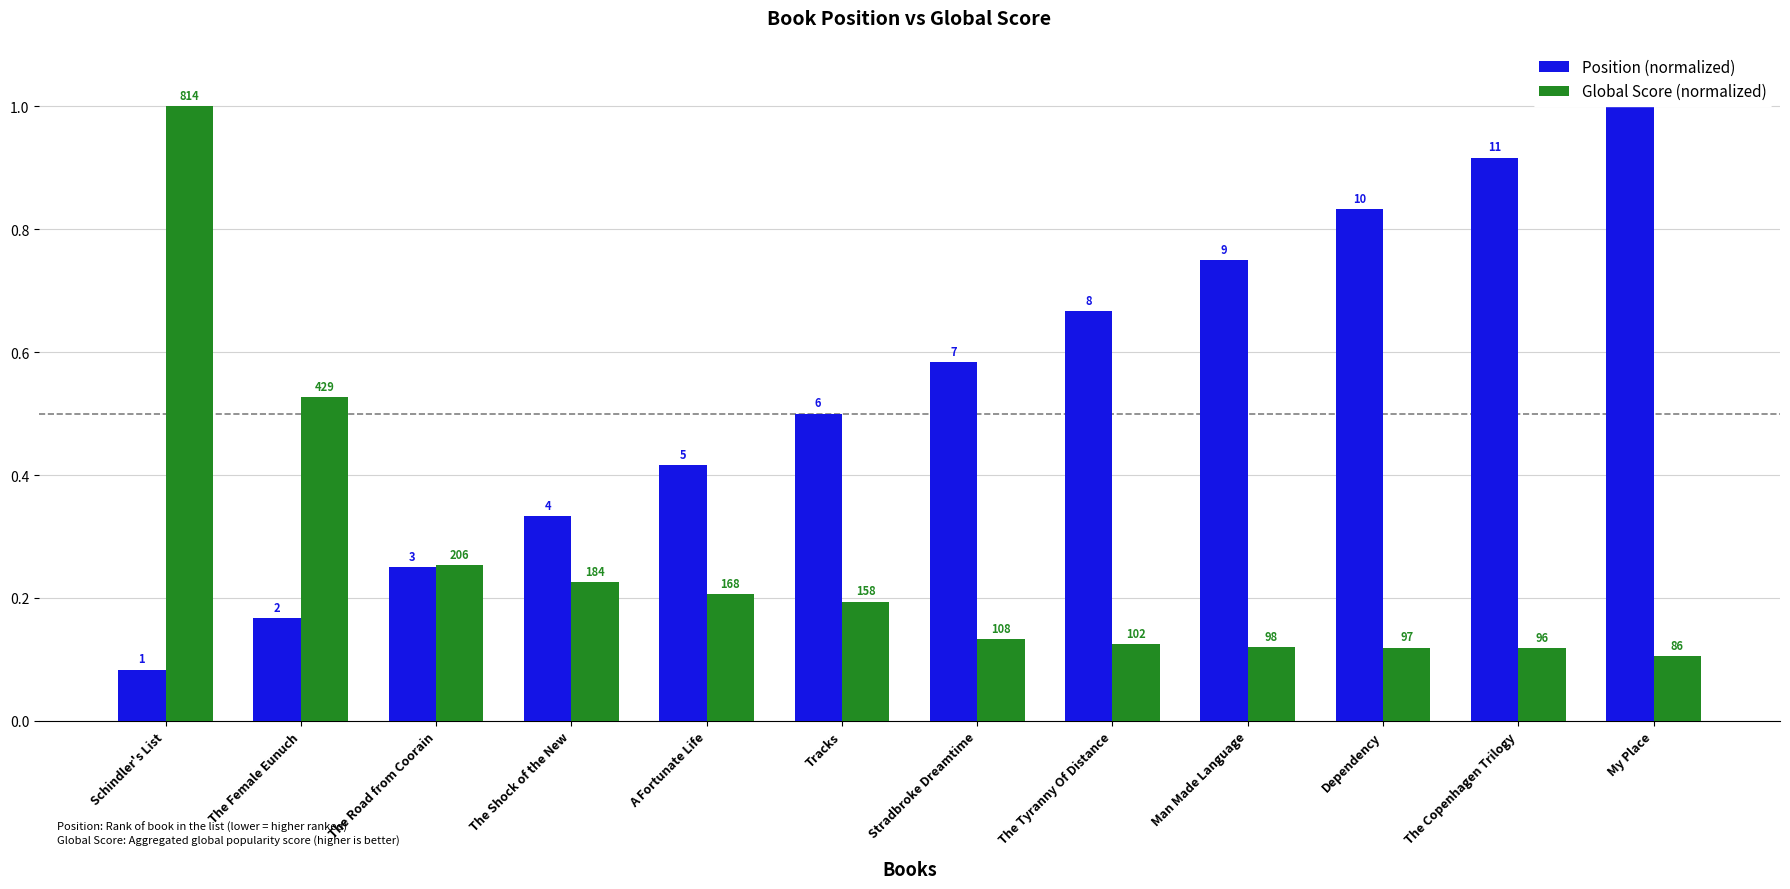

Reading left to right, transcribe all the data shown in this chart.

Position (normalized): Schindler's List=0.1	The Female Eunuch=0.2	The Road from Coorain=0.2	The Shock of the New=0.3	A Fortunate Life=0.4	Tracks=0.5	Stradbroke Dreamtime=0.6	The Tyranny Of Distance=0.7	Man Made Language=0.8	Dependency=0.8	The Copenhagen Trilogy=0.9	My Place=1.0
Global Score (normalized): Schindler's List=1.0	The Female Eunuch=0.5	The Road from Coorain=0.3	The Shock of the New=0.2	A Fortunate Life=0.2	Tracks=0.2	Stradbroke Dreamtime=0.1	The Tyranny Of Distance=0.1	Man Made Language=0.1	Dependency=0.1	The Copenhagen Trilogy=0.1	My Place=0.1